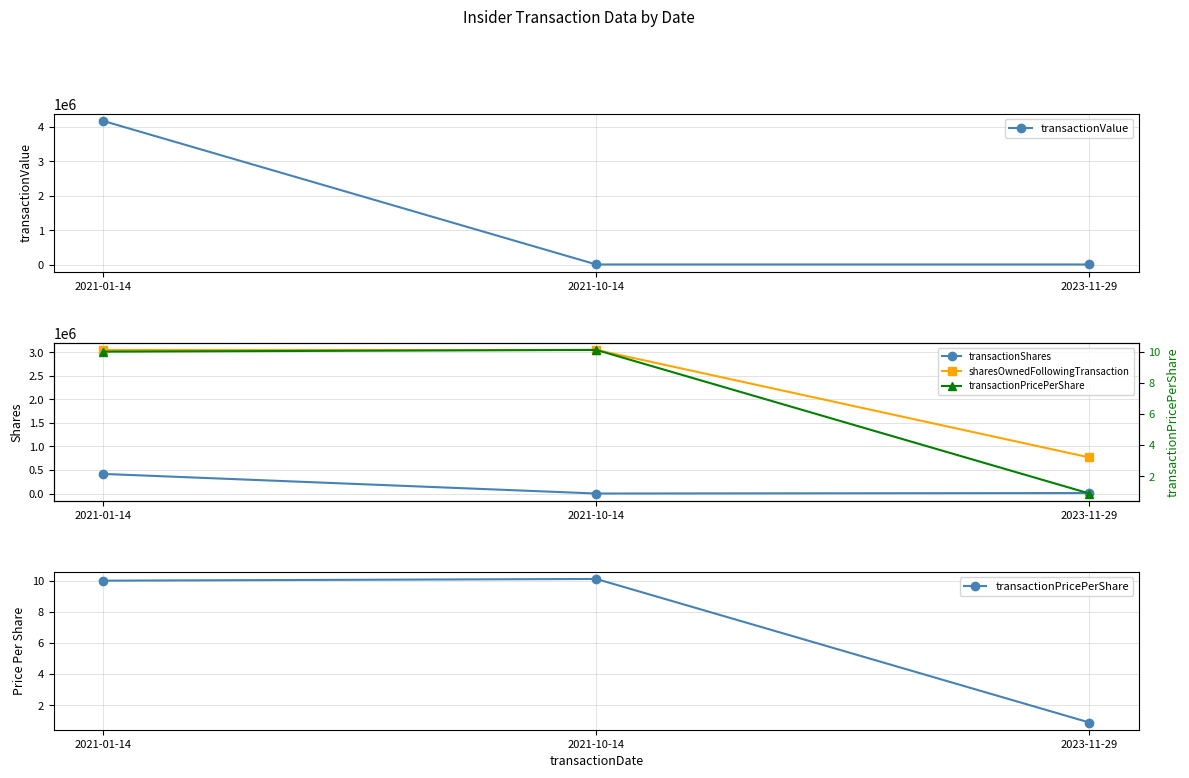

Which label corresponds to the largest value in the chart?

2021-01-14